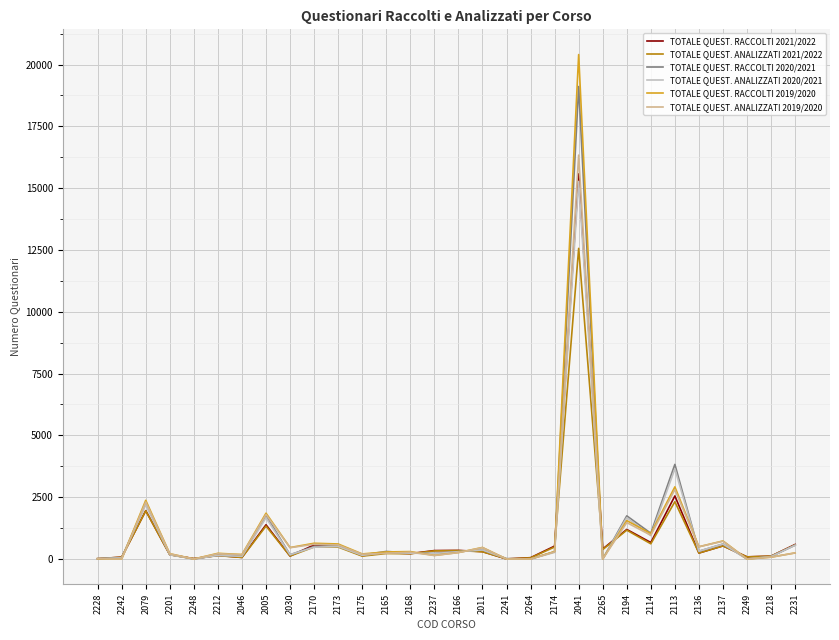

Is the value of TOTALE QUEST. RACCOLTI 2020/2021 at 2228 greater than the value of TOTALE QUEST. RACCOLTI 2019/2020 at 2201?

No